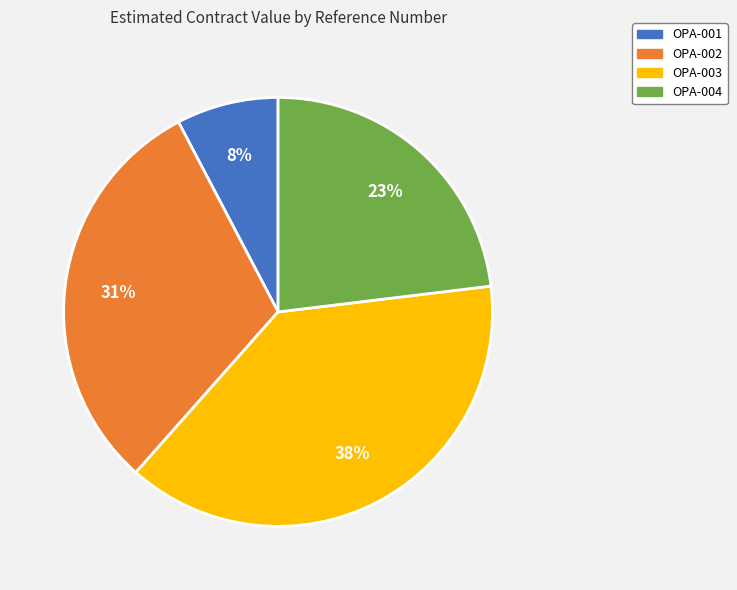

To the nearest percent, what is the combined percentage of OPA-002 and OPA-003?

69%